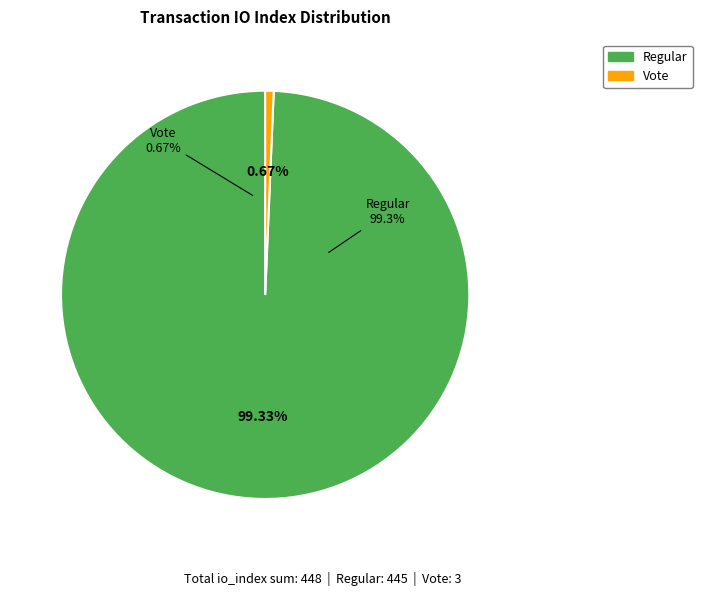

Which slice is the largest?

Regular (io_index=445)